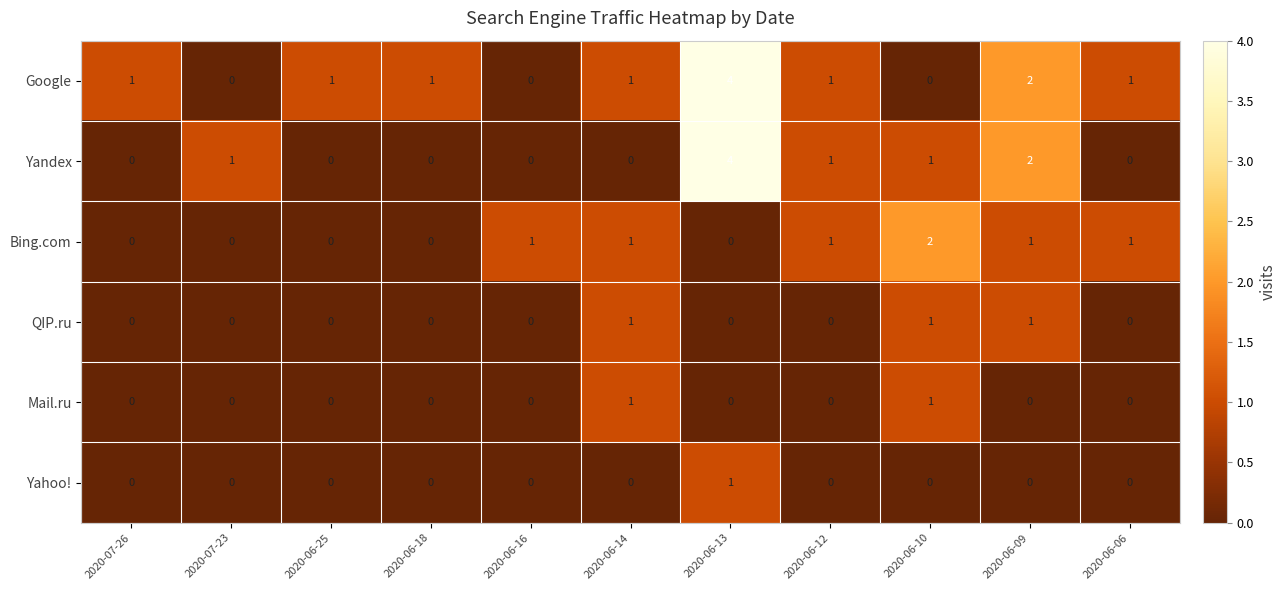

How many distinct data groups are displayed?

6